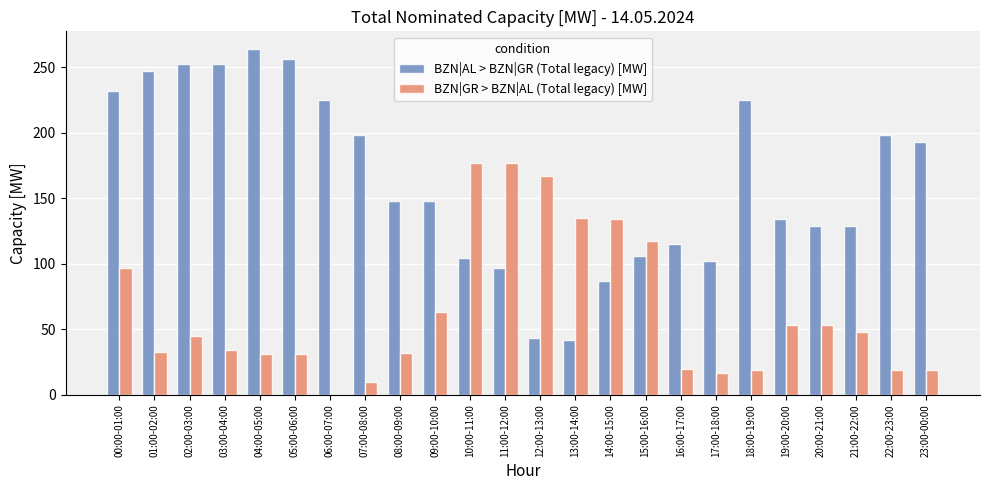

Which series changed the most between 02:00-03:00 and 06:00-07:00?

BZN|GR > BZN|AL (Total legacy) [MW]